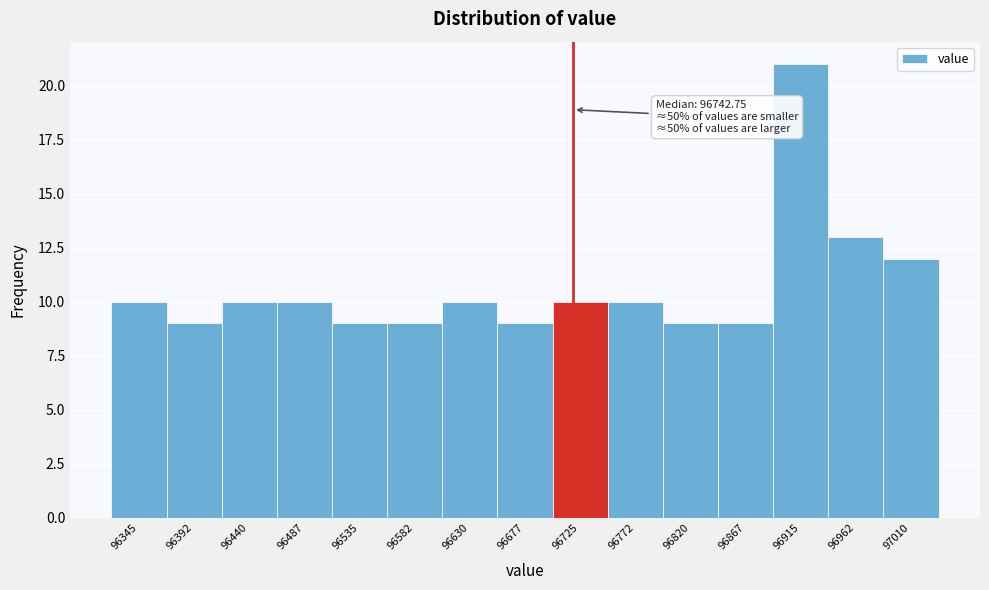

Reading right to left, what are all the values shown in this chart?

97010=12	96962=13	96915=21	96867=9	96820=9	96772=10	96725=10	96677=9	96630=10	96582=9	96535=9	96487=10	96440=10	96392=9	96345=10